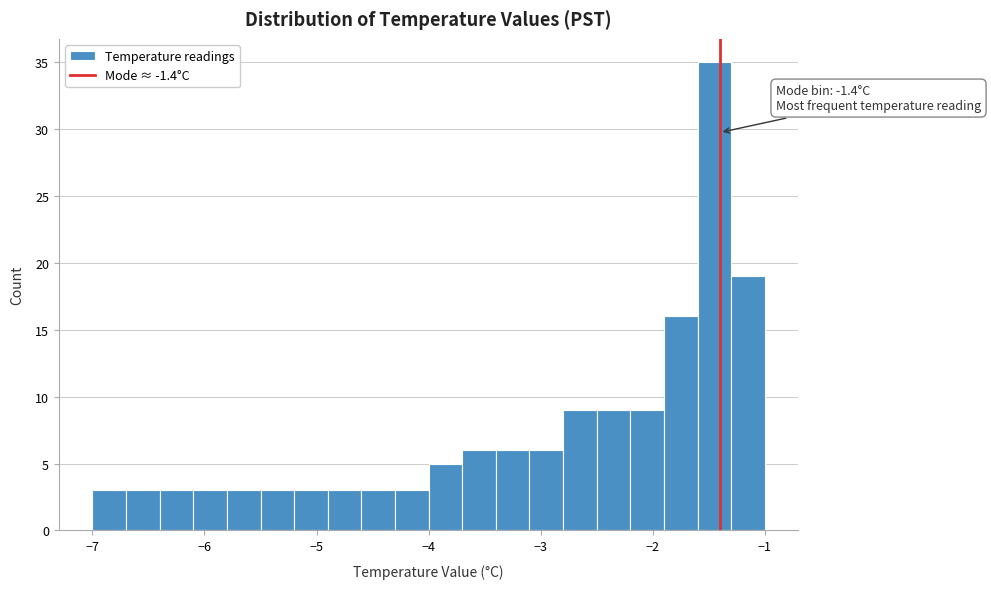

Around what value on the x-axis is the tallest bar? Give the approximate position of its centre, as read against the axis.

-1.4